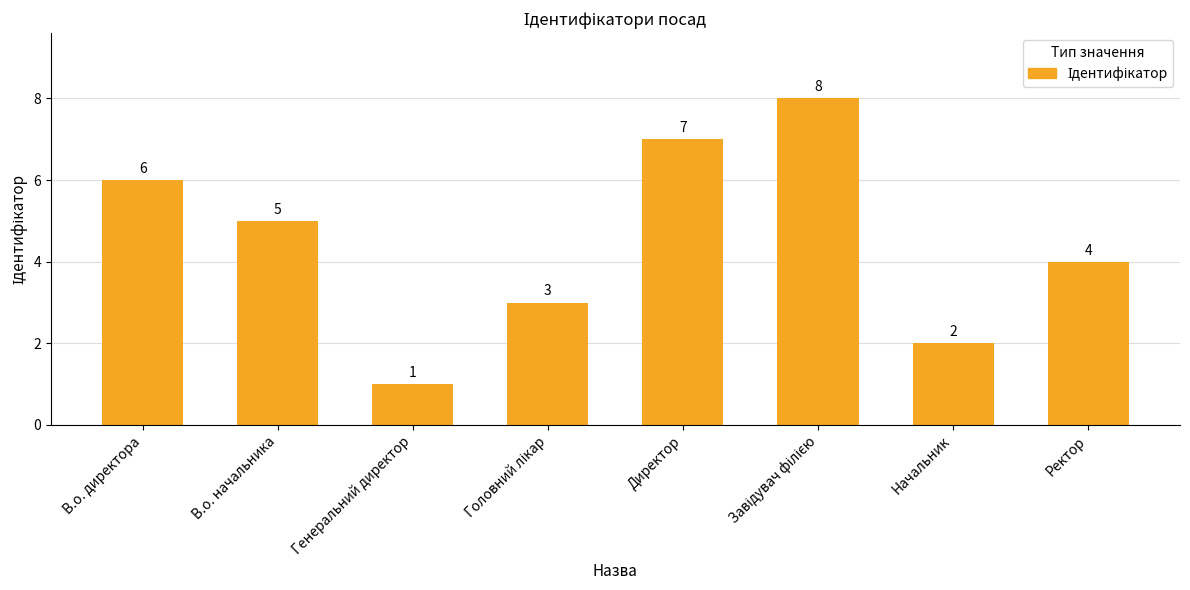

Which label corresponds to the smallest value in the chart?

Генеральний директор